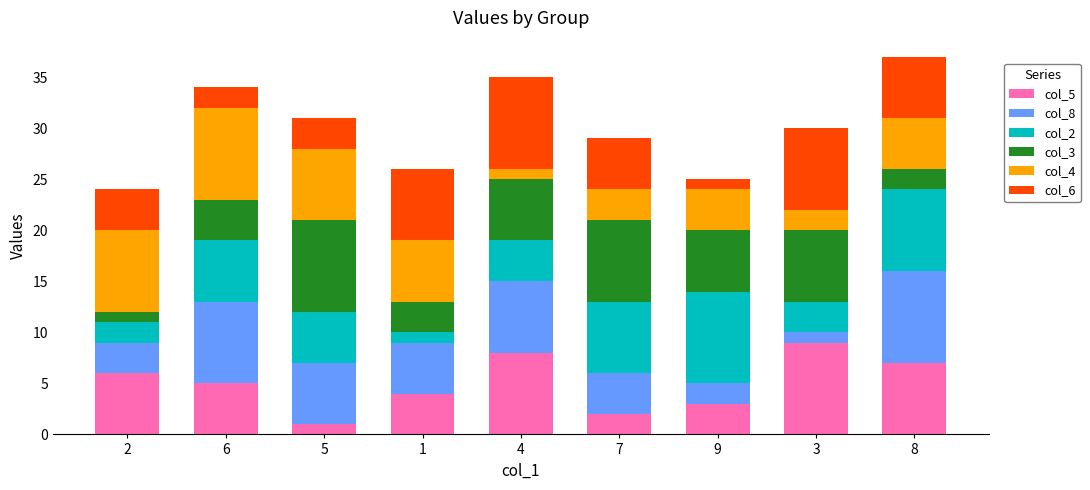

True or false: col_5 has a value of 14 at 3.

False